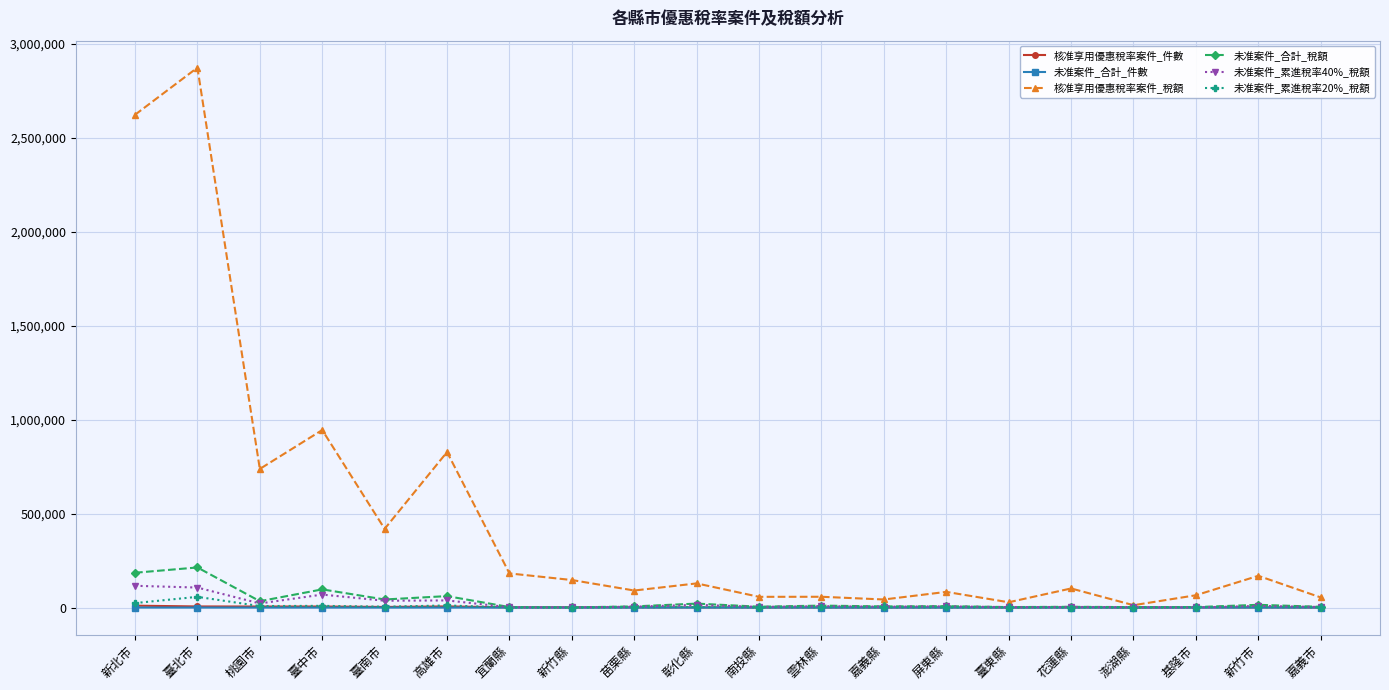

In 未准案件_累進稅率40%_稅額, how many points are higher than both neighbors (excluding endpoints)?

7